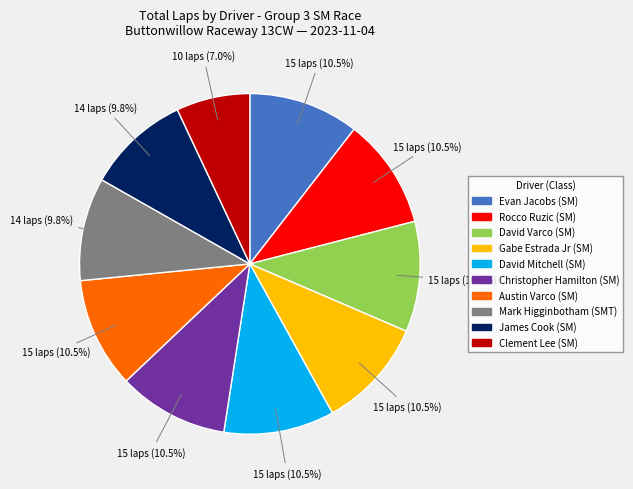

What percentage is NOT represented by David Varco (SM)?

89.5%